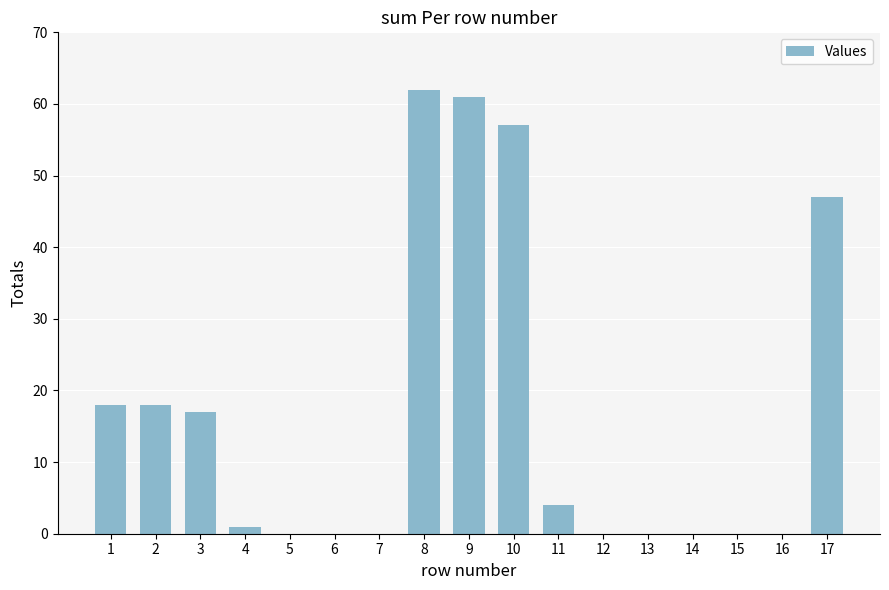

Which has a higher value, 15 or 11?

11